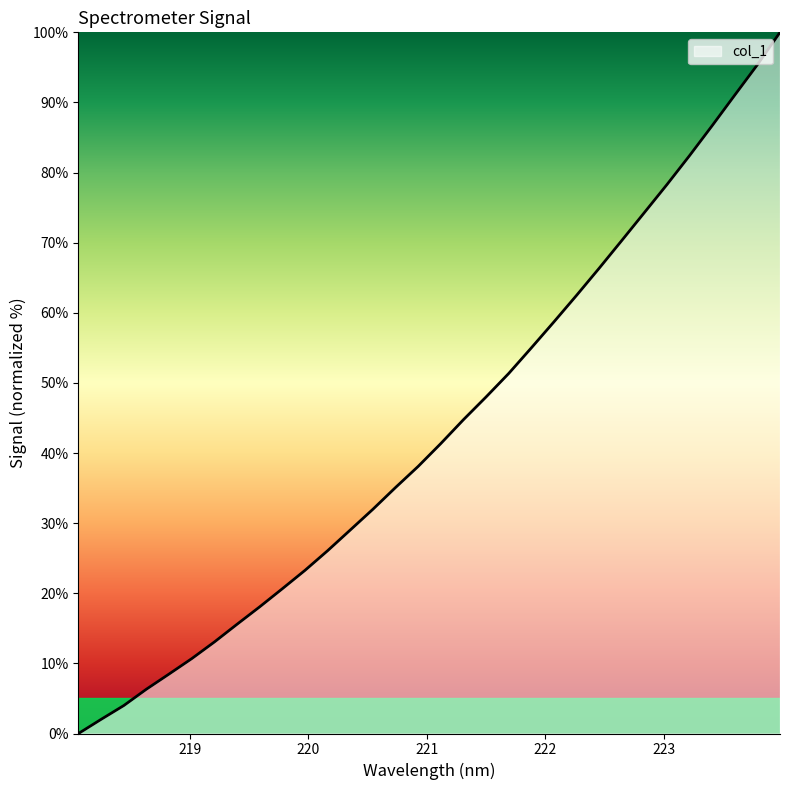

What is the difference between the maximum and minimum values?

100.0